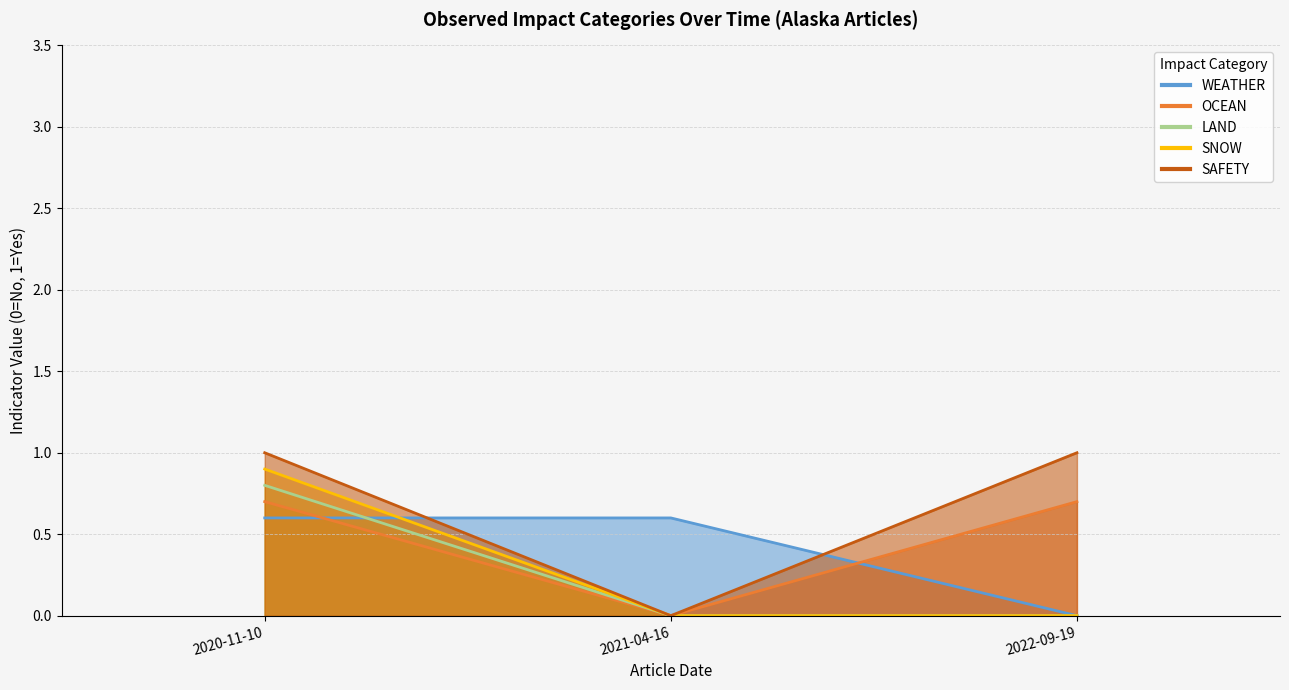

At which label does LAND reach its peak?

2020-11-10